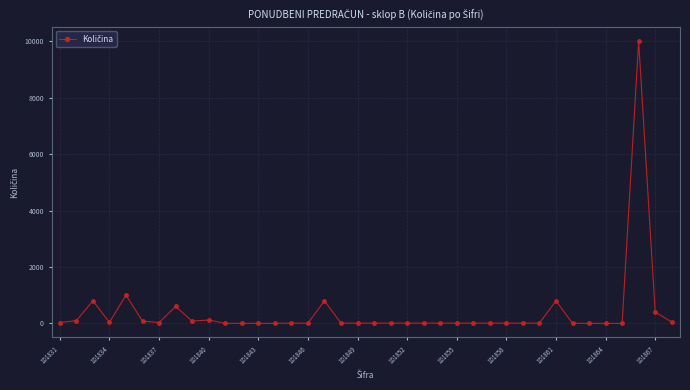

True or false: there are more than 0 points higher than both neighbors.

True